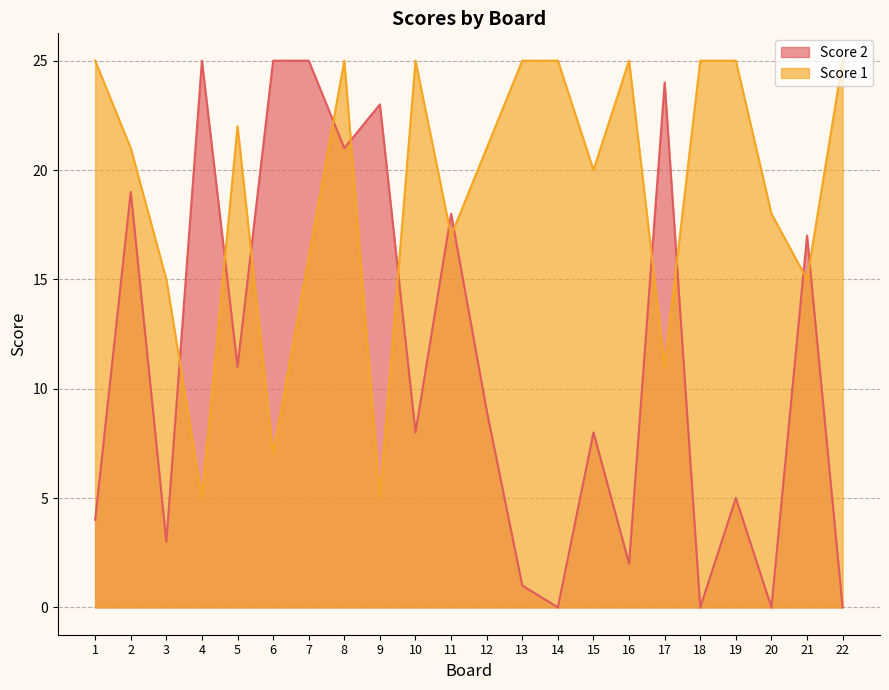

The Score 1 series shows 5 at 3. True or false?

False